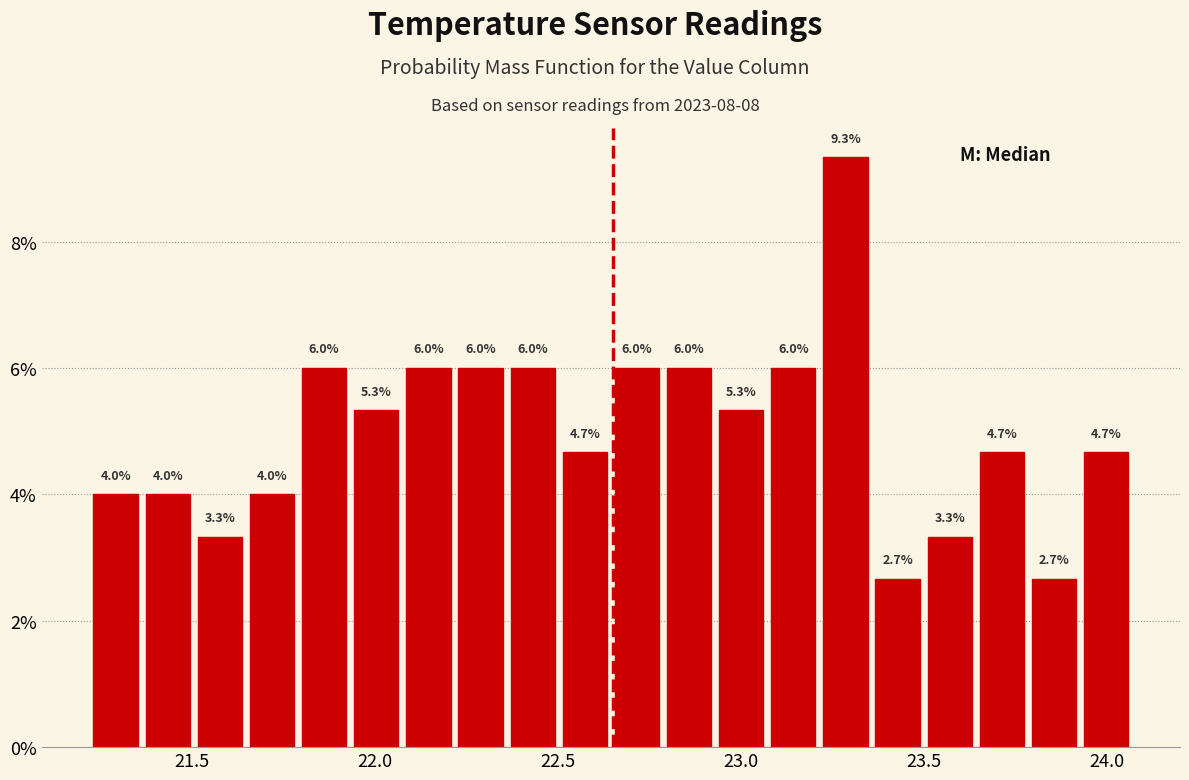

Around what value on the x-axis is the tallest bar? Give the approximate position of its centre, as read against the axis.

23.30